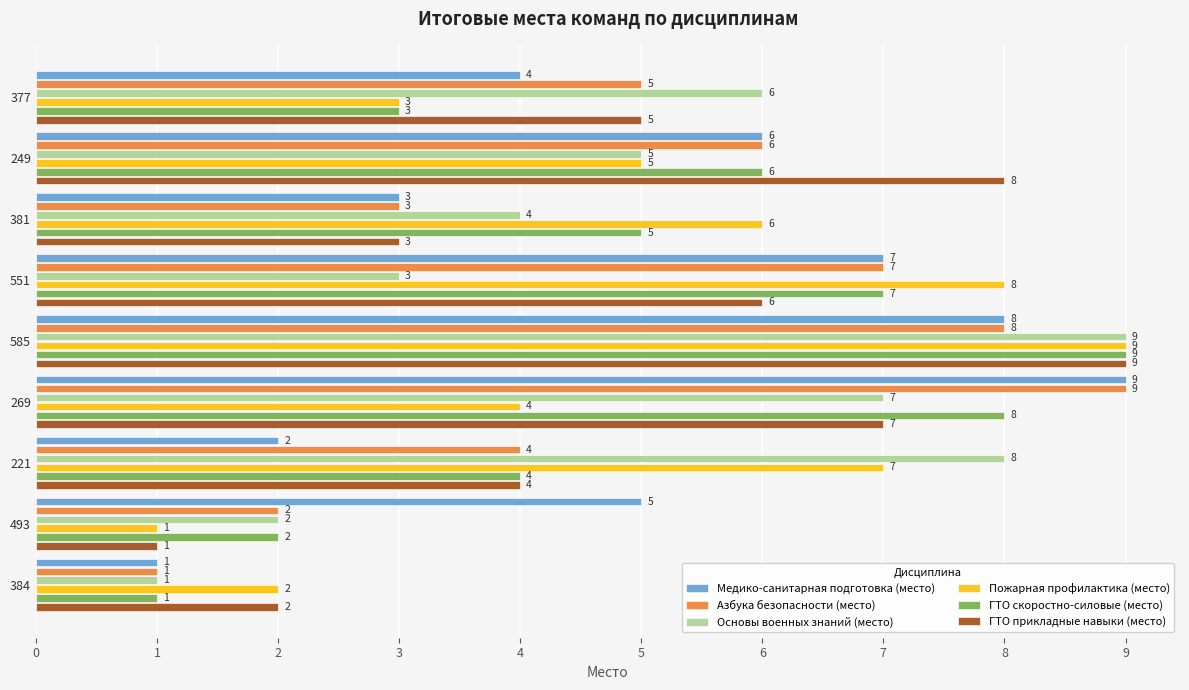

What is the spread (max minus min) of values at 249?

3